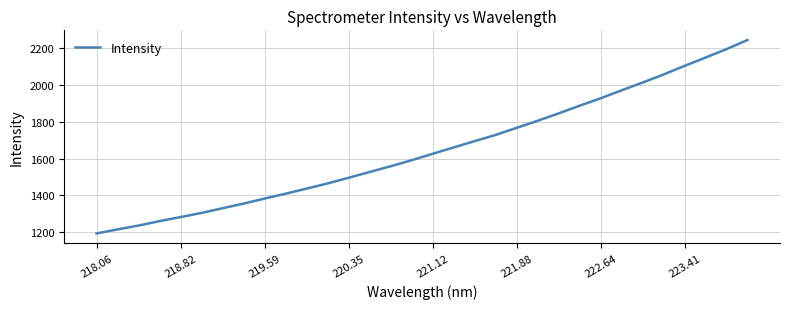

Reading left to right, transcribe all the data shown in this chart.

1192.7	1214.9	1235.6	1259.9	1281.8	1304.5	1329.9	1355.2	1382.5	1408.8	1436.6	1464.8	1495.4	1526.9	1558.1	1590.9	1625.7	1660.3	1694.6	1728.4	1766.9	1805.2	1845.3	1886.9	1927.2	1970.7	2012.9	2056.7	2103.4	2148.6	2194.5	2244.1